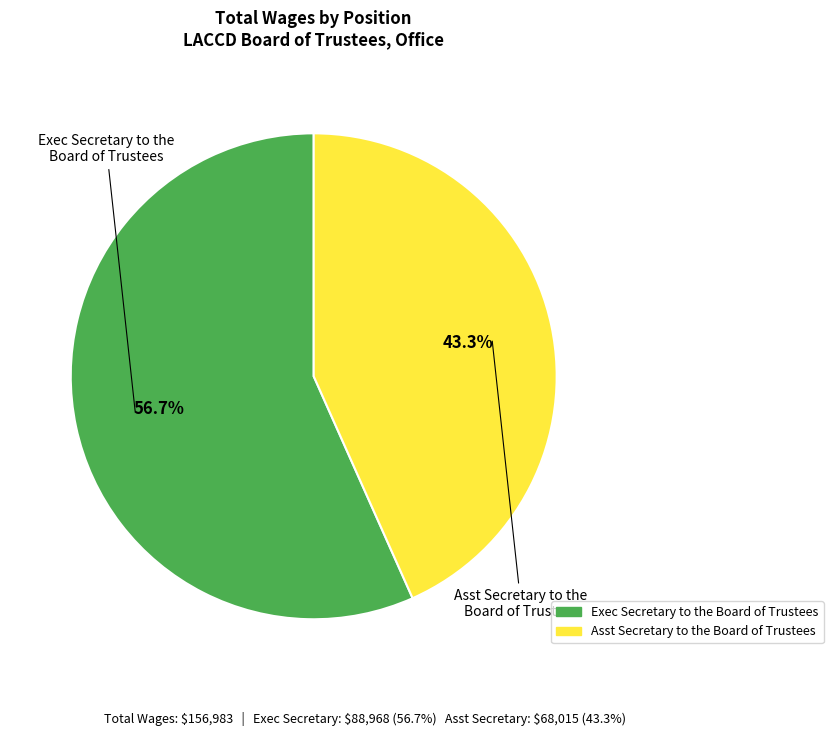

Which category accounts for the majority?

Exec Secretary to the Board of Trustees